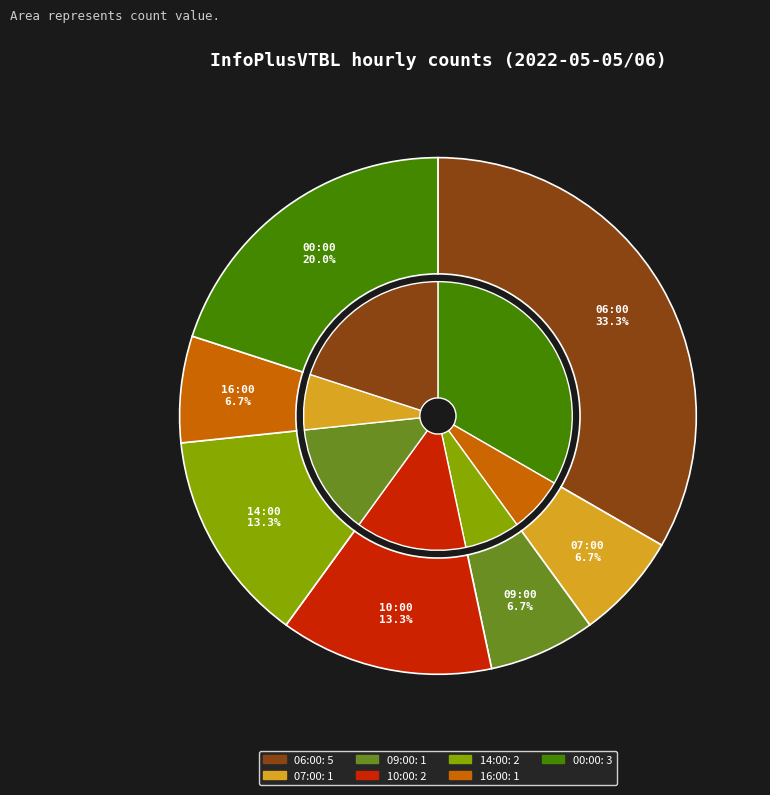

Does 07:00 account for over 50% of the chart?

No